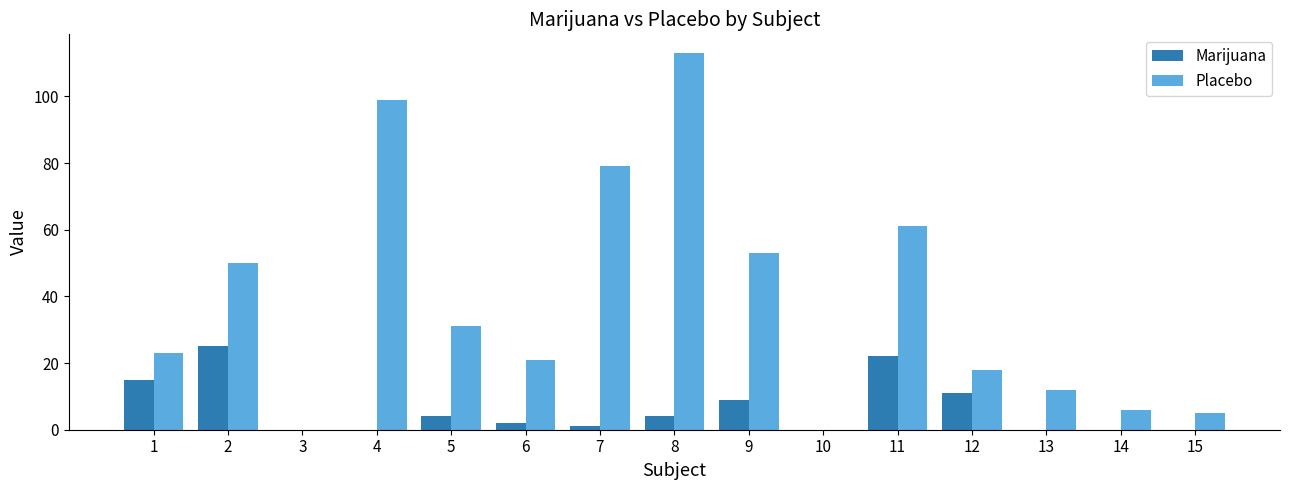

The value of Marijuana at 3 is 0. True or false?

True